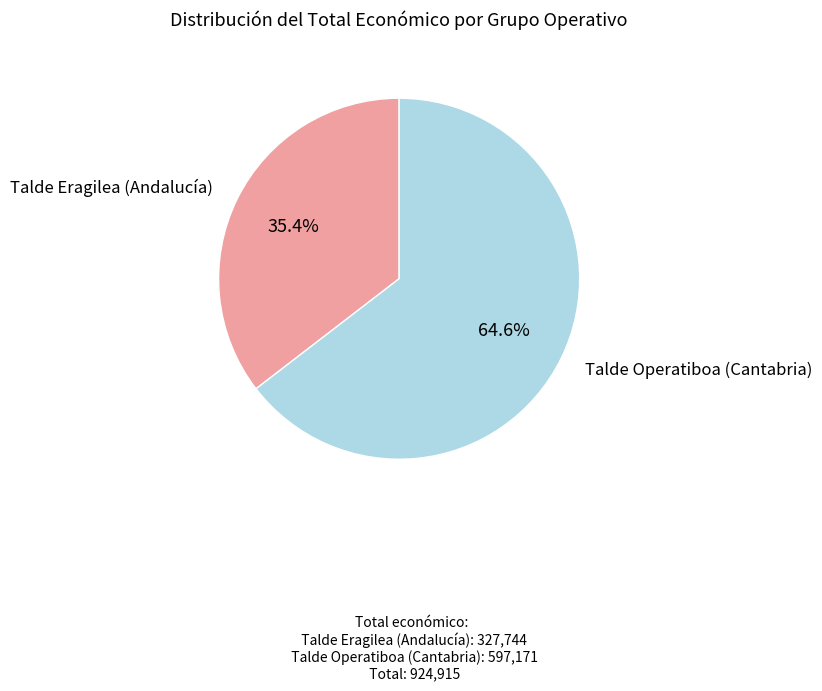

Which slice is the largest?

Talde Operatiboa (Cantabria)